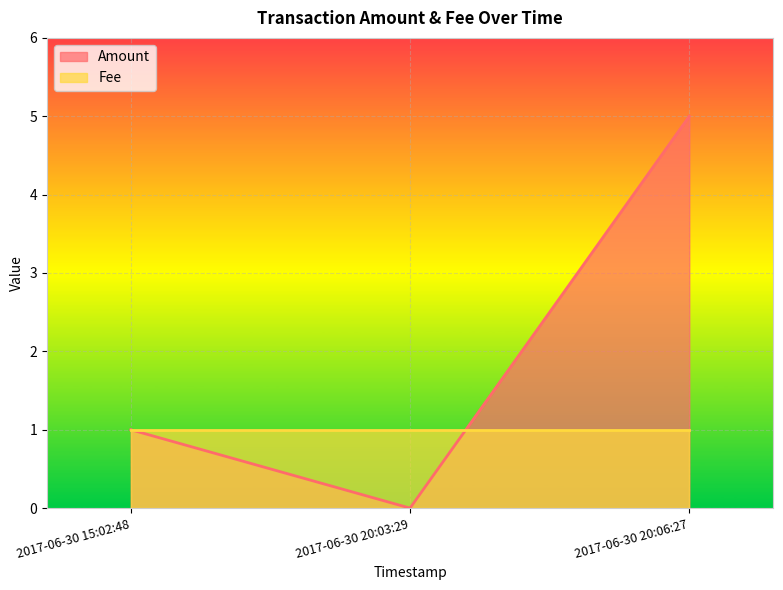

Reading left to right, extract all data points from this chart.

1	0	5